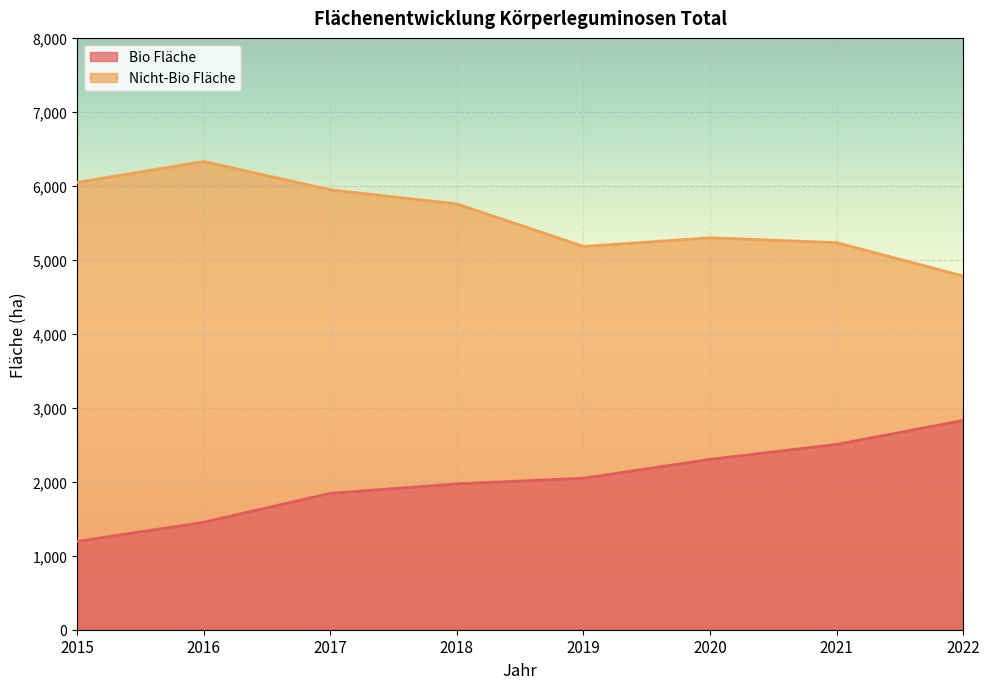

What is the difference between the highest and lowest values at 2015?

4851.6